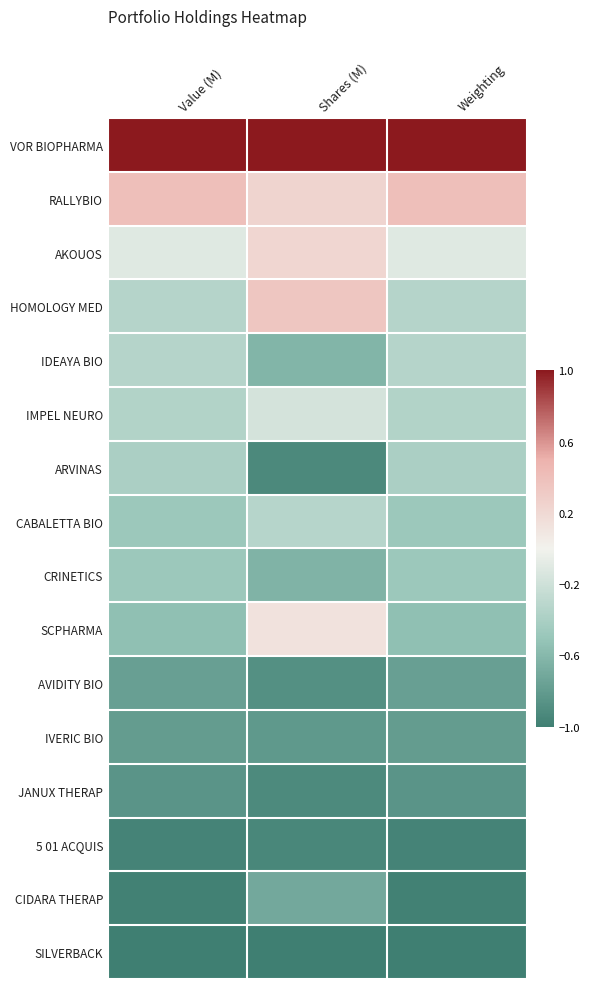

Rank the series by their maximum value, from lowest to highest.

SILVERBACK, 5 01 ACQUIS, JANUX THERAP, IVERIC BIO, AVIDITY BIO, CIDARA THERAP, CRINETICS, ARVINAS, IDEAYA BIO, CABALETTA BIO, IMPEL NEURO, SCPHARMA, AKOUOS, HOMOLOGY MED, RALLYBIO, VOR BIOPHARMA